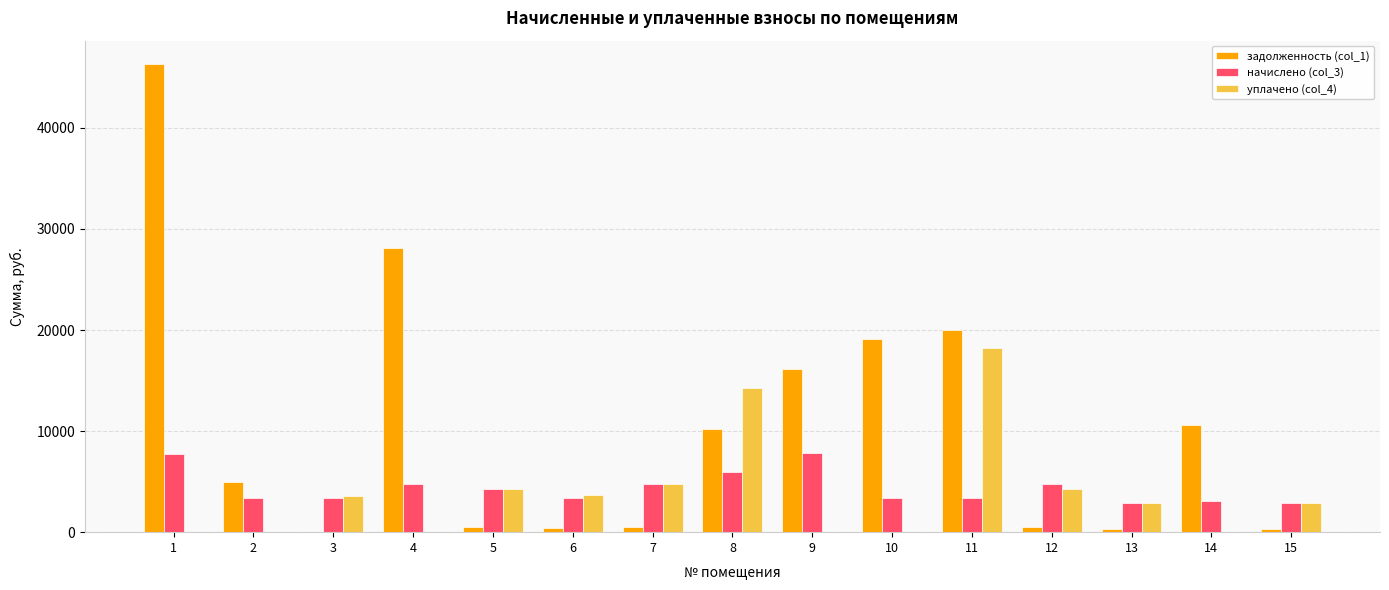

How many values in the начислено (col_3) series exceed 3386?

12